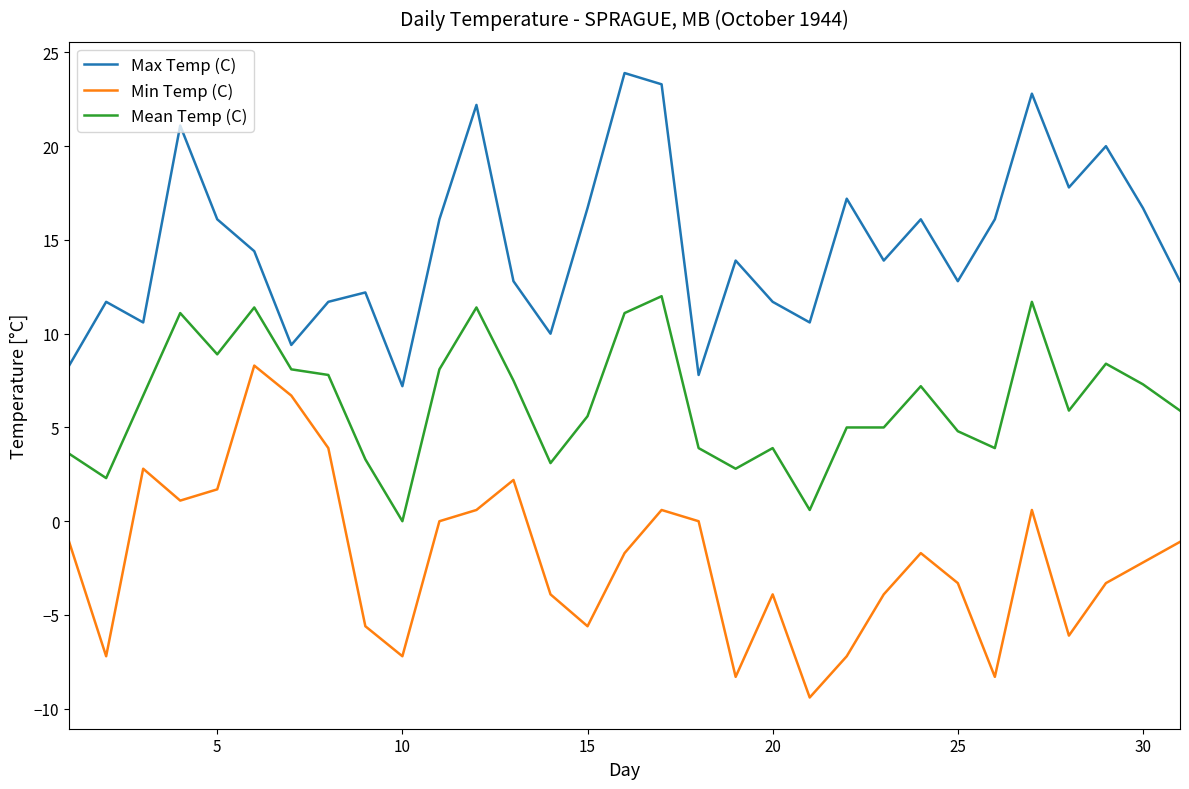

True or false: Min Temp (C) and Mean Temp (C) cross at least once.

False